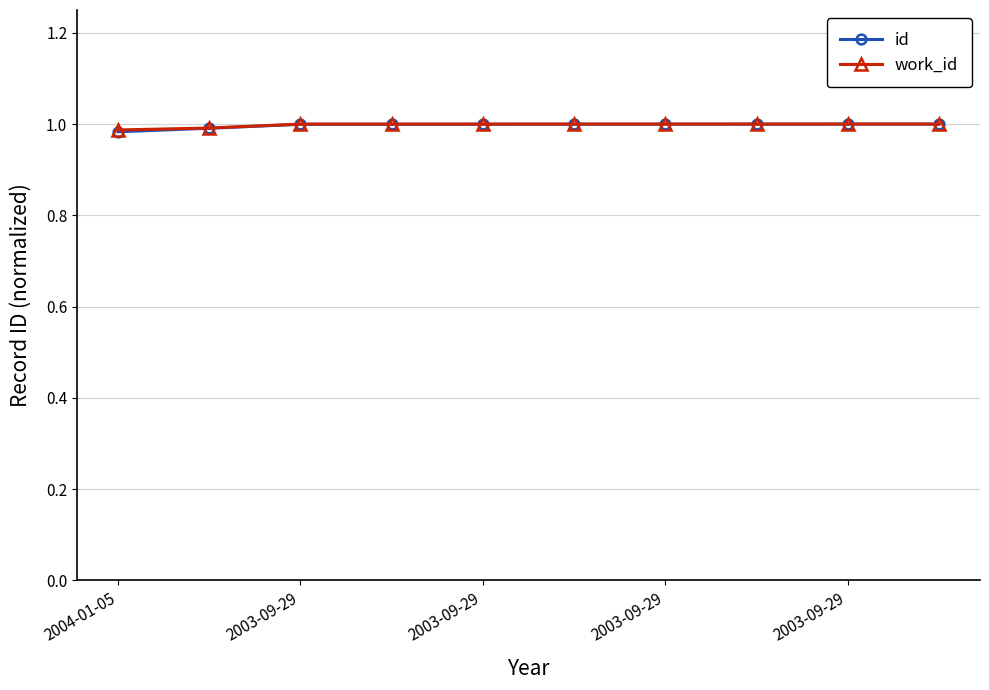

At how many categories does at least one series exceed 0?

10